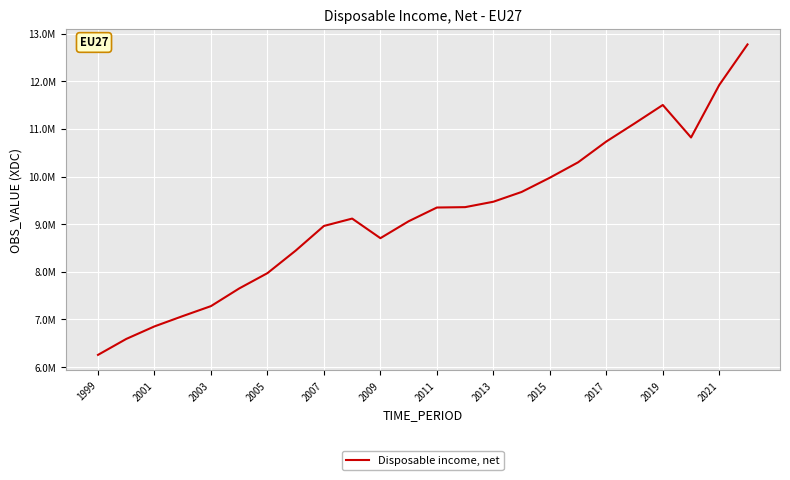

Does the chart have visible grid lines?

Yes